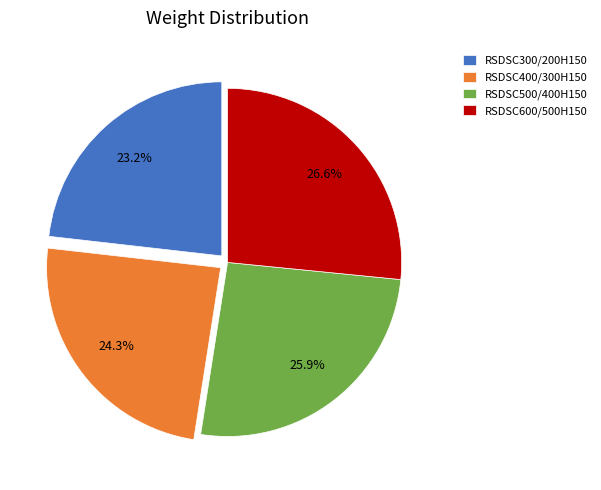

Count the number of slices in the pie.

4